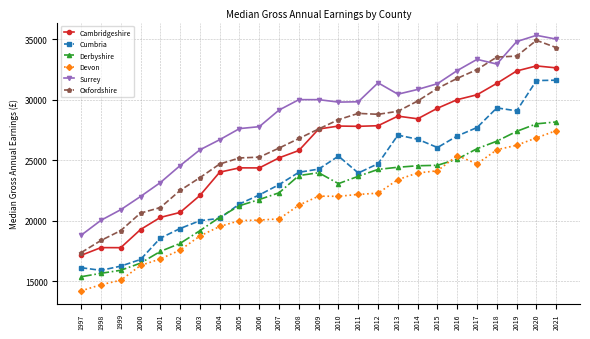

Which series has the widest spread of values?

Oxfordshire